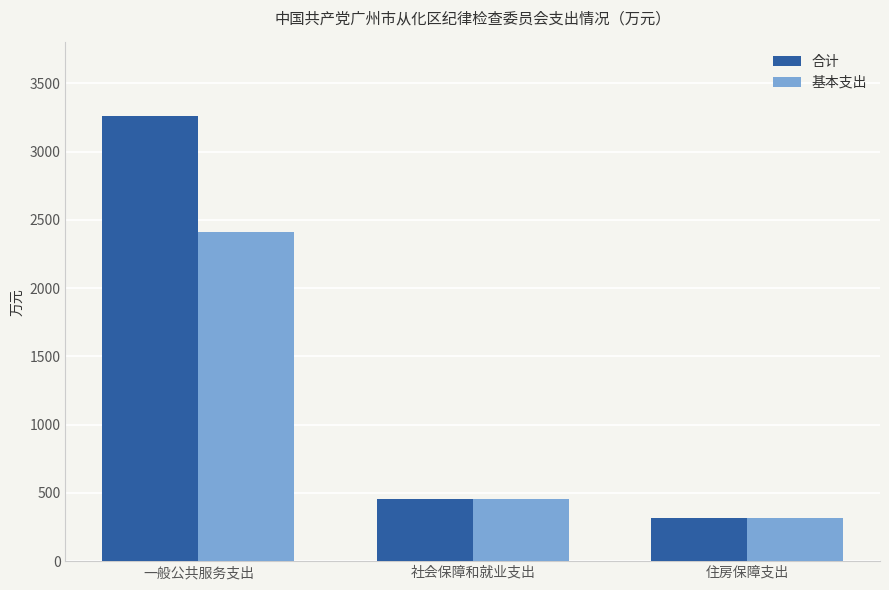

Rank the series by their average value, from lowest to highest.

基本支出, 合计